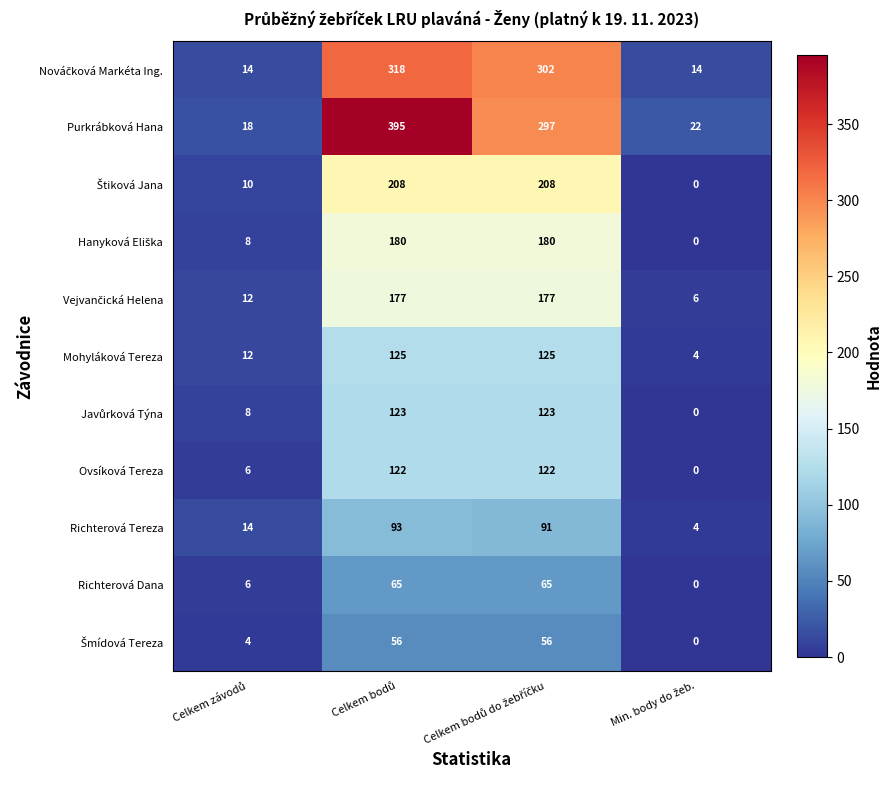

What is the greatest value displayed?

395